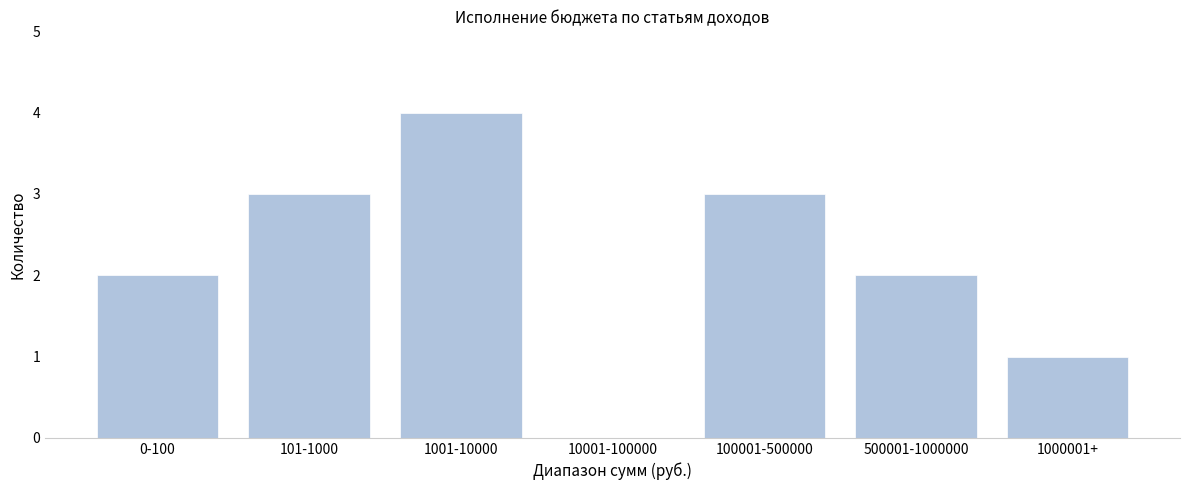

Reading left to right, transcribe all the data shown in this chart.

0-100=2	101-1000=3	1001-10000=4	10001-100000=0	100001-500000=3	500001-1000000=2	1000001+=1